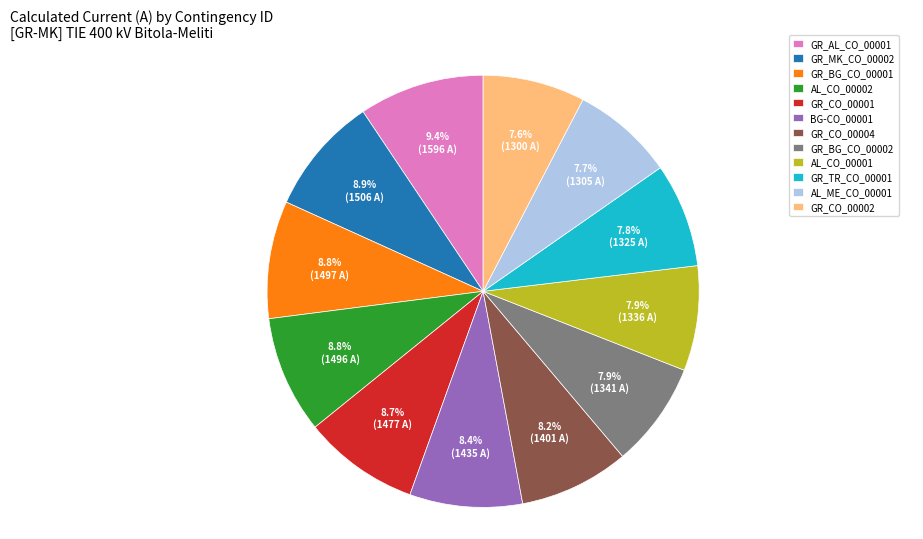

What is the ratio of the value at GR_AL_CO_00001 to the value at AL_ME_CO_00001?

1.2